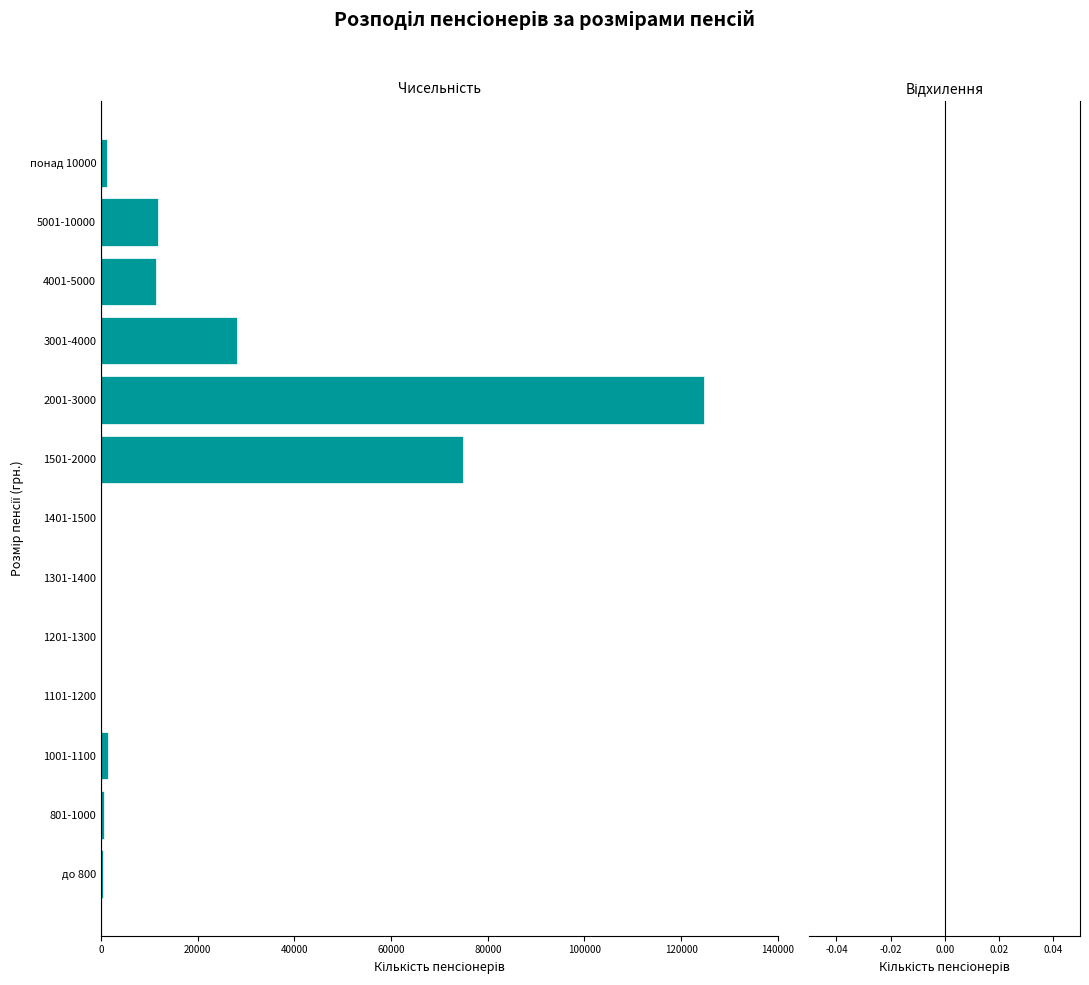

Are the bars horizontal?

Yes